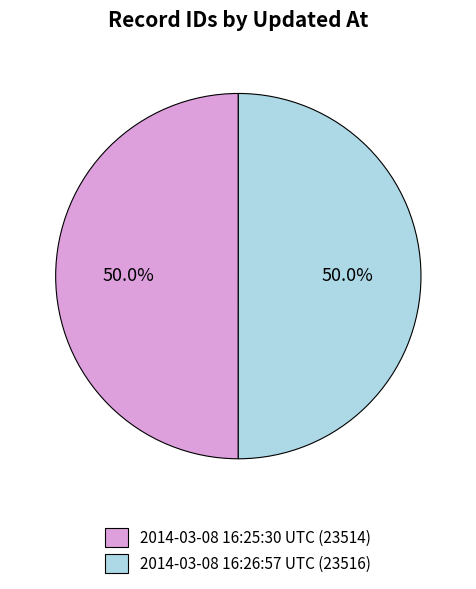

Approximately how many times larger is the value at 2014-03-08 16:25:30 UTC (23514) compared to 2014-03-08 16:26:57 UTC (23516)?

1.0